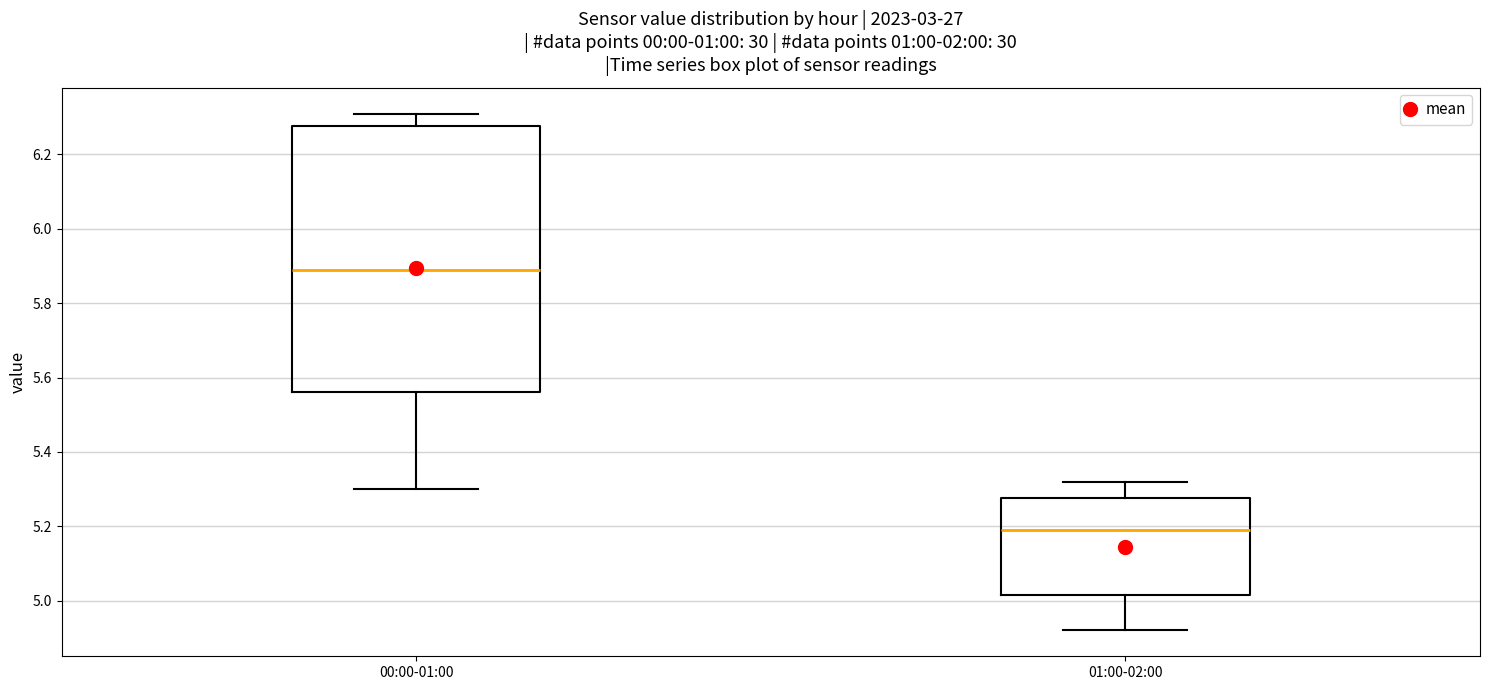

Where does the upper whisker of the box for 01:00-02:00 end on the y-axis? The values are not printed on the chart, so give them approximately, as read against the axis.

5.32